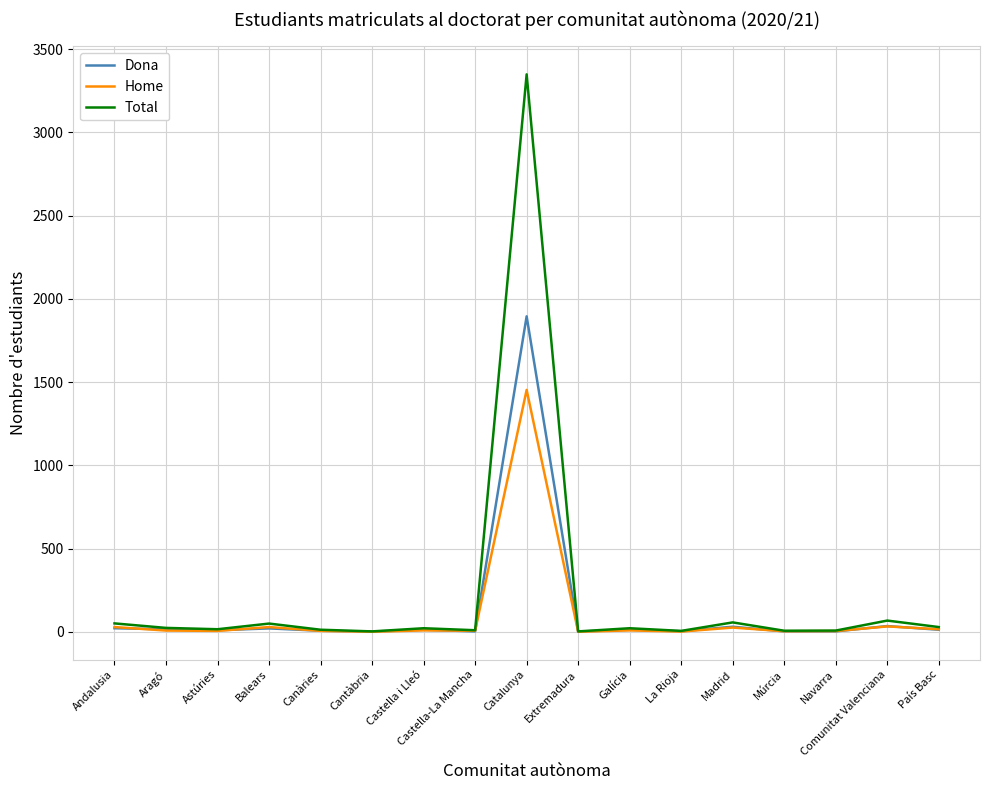

Which series has the widest spread of values?

Total